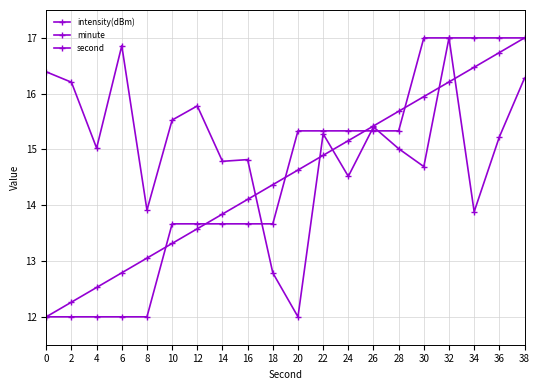

How many lines are shown in the chart?

3